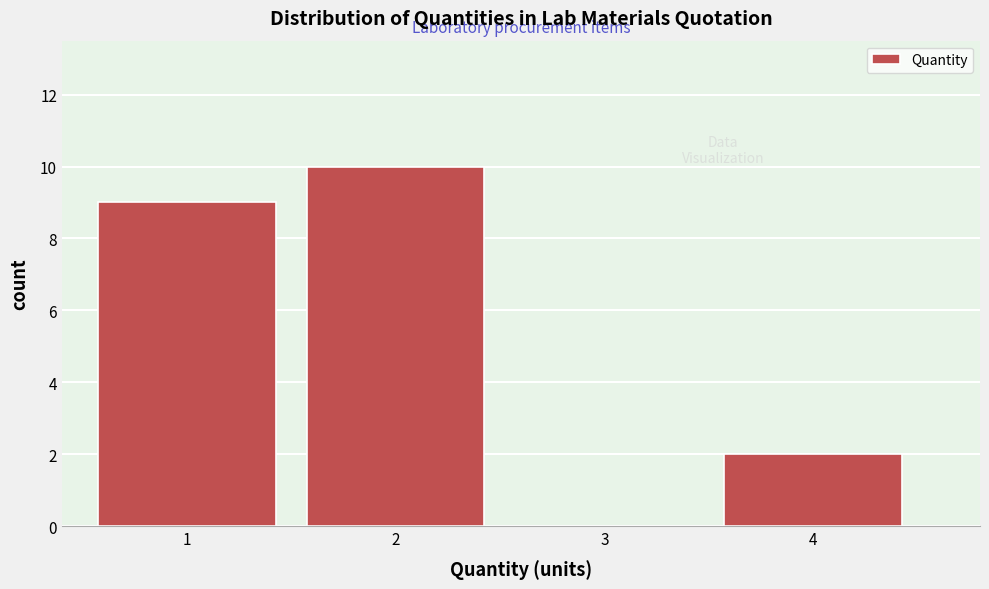

What is the height of the bar covering 0.5 to 1.5 on the x-axis? The values are not printed on the chart, so give them approximately, as read against the axis.

9